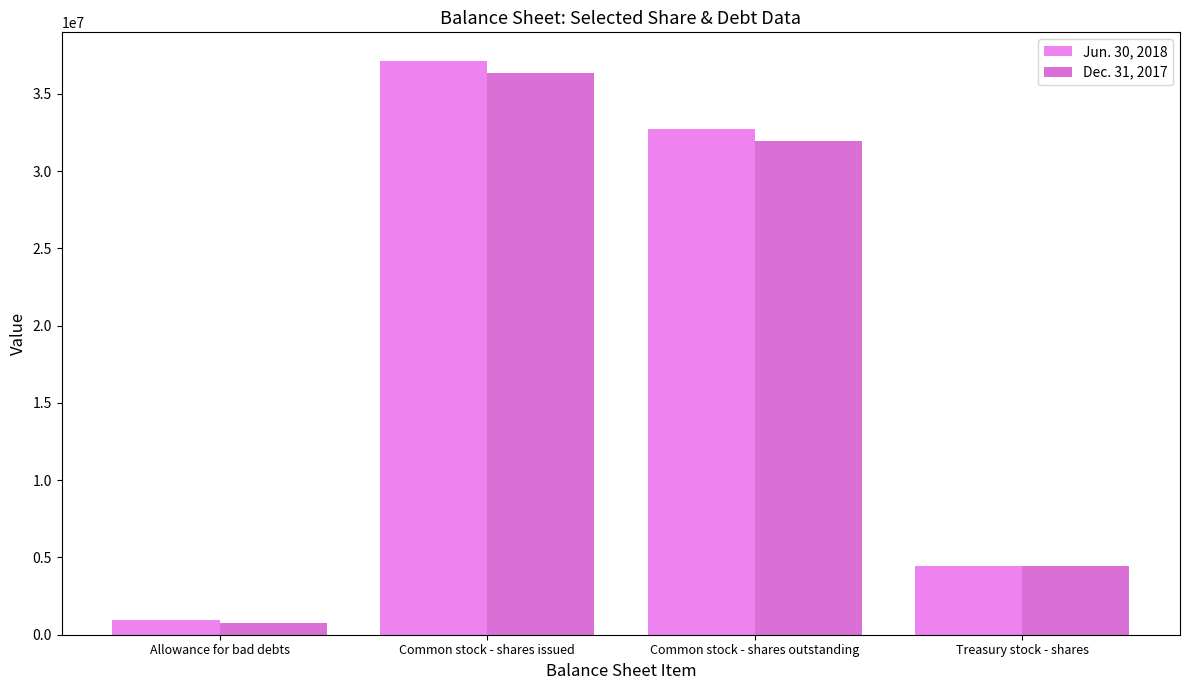

List the series in order of their overall mean, lowest first.

Dec. 31, 2017, Jun. 30, 2018